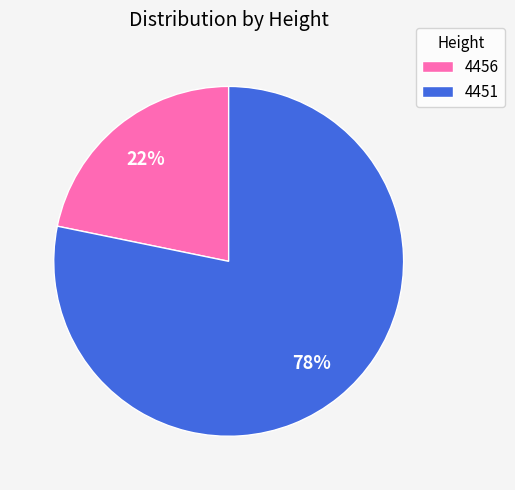

To the nearest percent, what is the combined percentage of 4451 and 4456?

100%